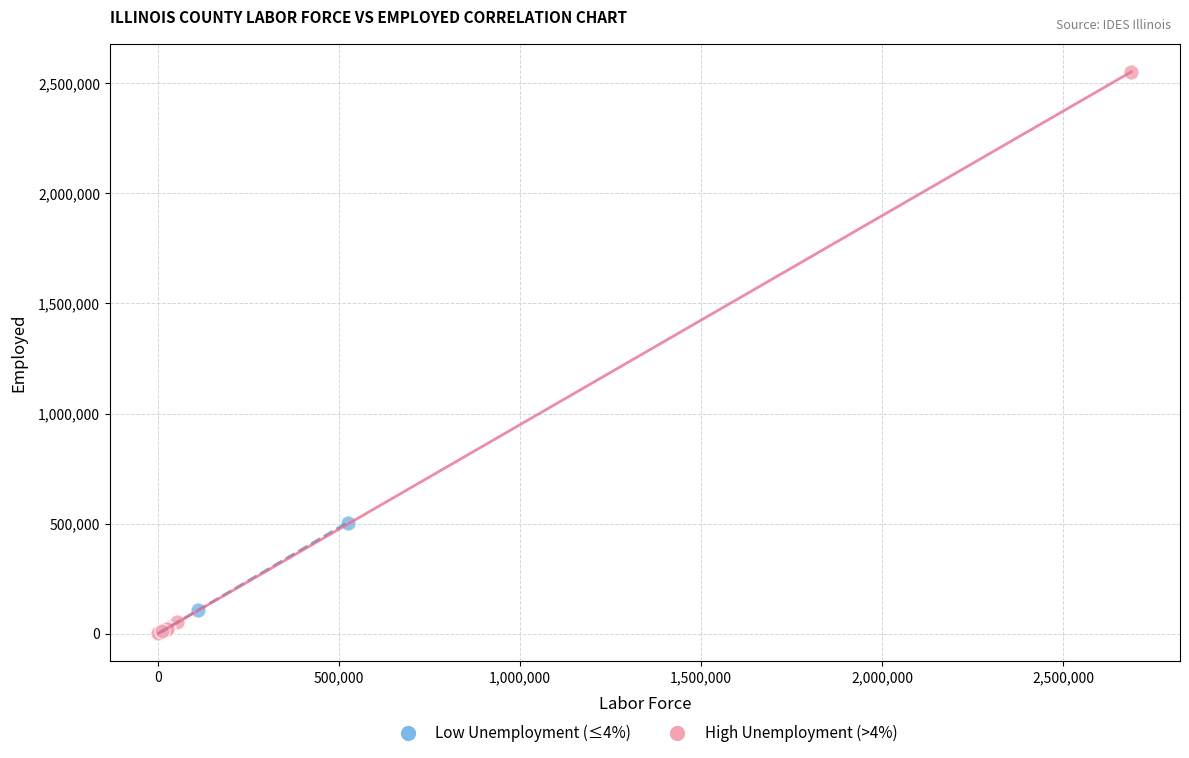

Which series reaches the maximum Y coordinate?

High Unemployment (>4%)